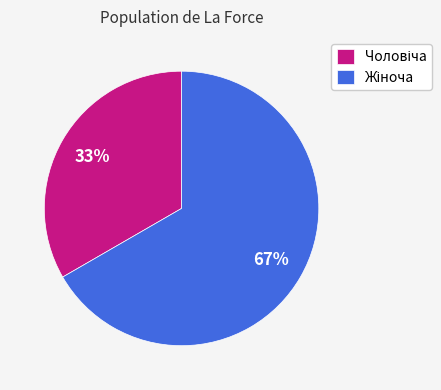

To the nearest percent, what is the average slice percentage?

50%